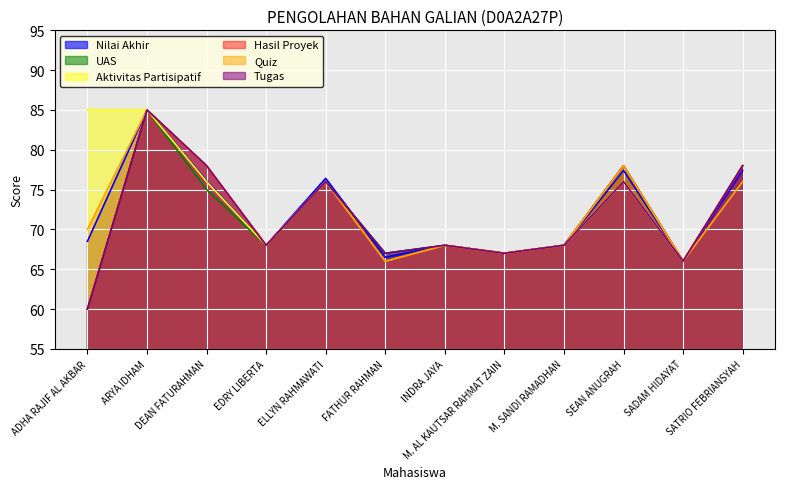

What are all the series names shown in the legend?

Nilai Akhir, UAS, Aktivitas Partisipatif, Hasil Proyek, Quiz, Tugas